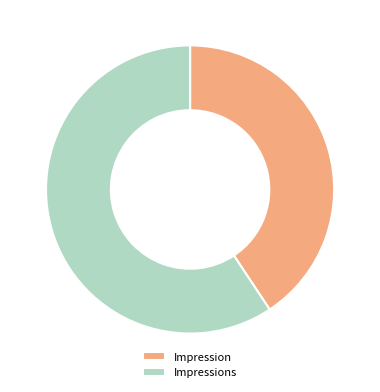

Is the sum of Impression and Impressions greater than half?

Yes